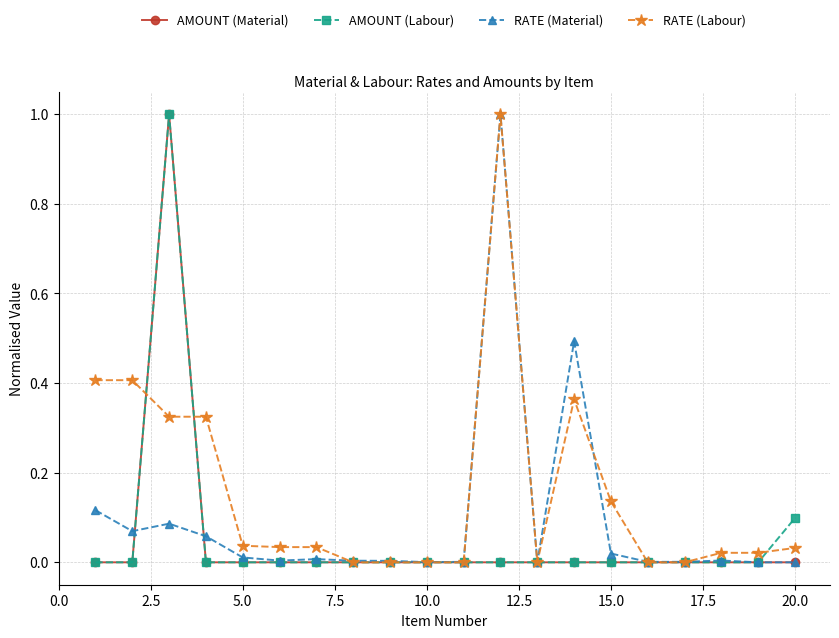

What is the difference between the maximum and minimum values in the RATE (Material) series?

1.0